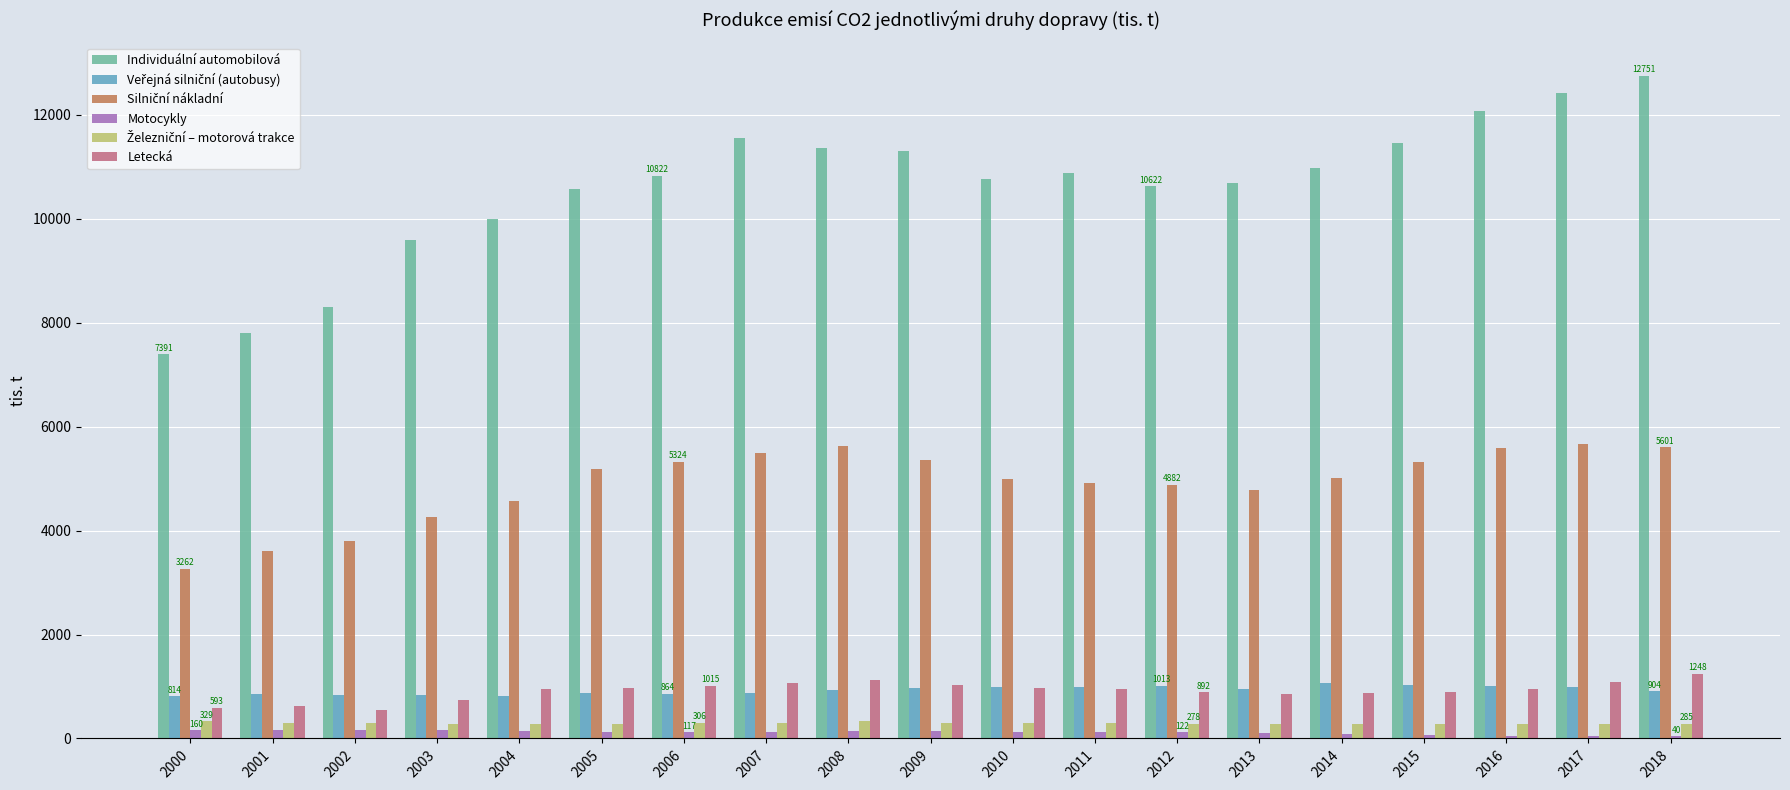

Is the value of Motocykly at 2018 greater than the value of Letecká at 2012?

No